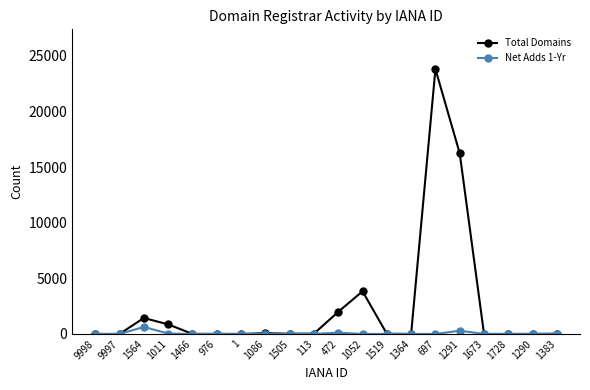

Which series has the largest total across all categories?

Total Domains